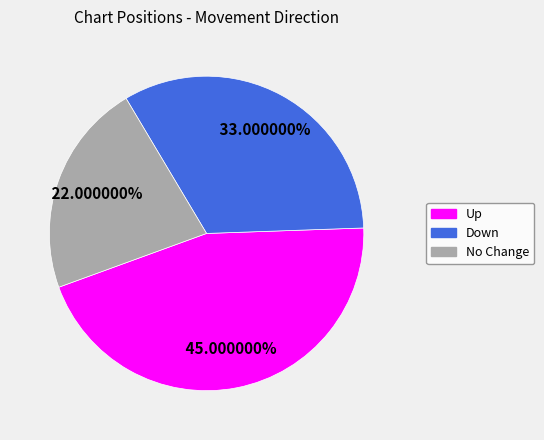

Does Up account for over 50% of the chart?

No